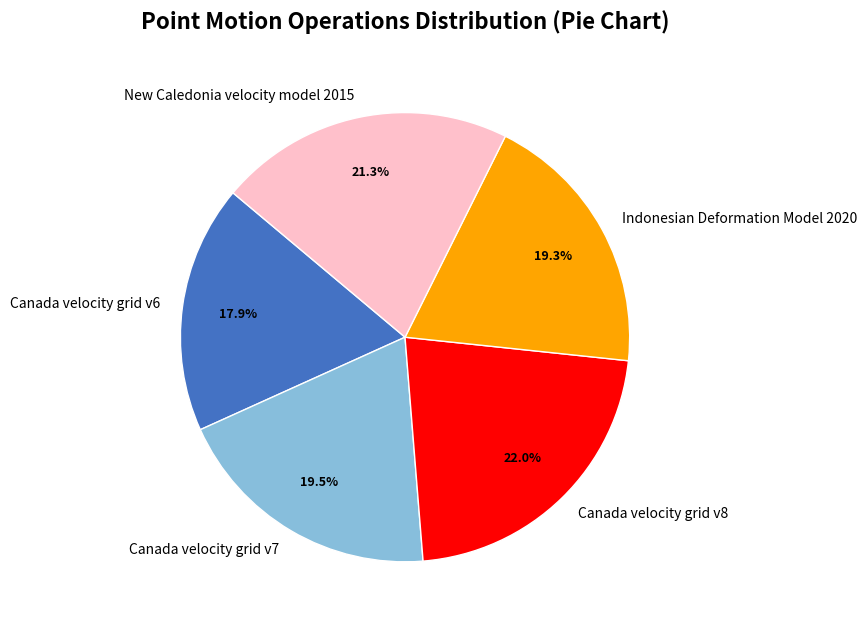

What is the largest slice in the pie chart?

Canada velocity grid v8